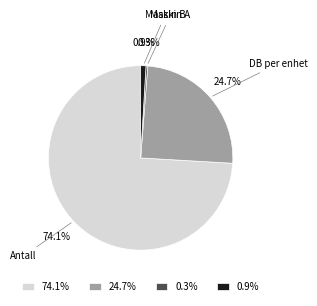

Which slice represents more than half of the pie?

Antall